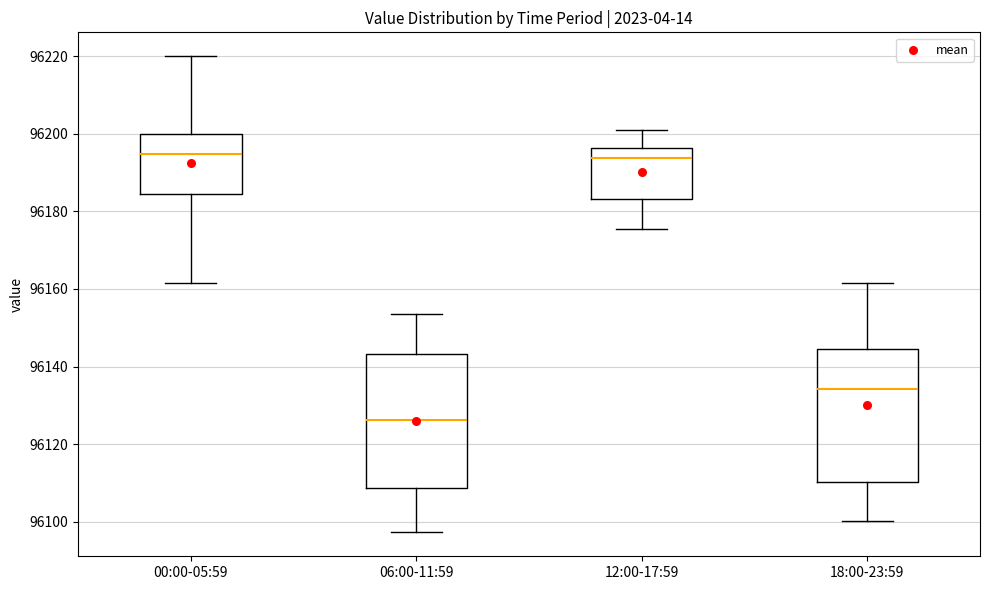

Reading left to right, read every box against the y-axis: the position of its median line, the range the box covers, and the ends of its whiskers. The values are not printed on the chart, so give them approximately, as read against the axis.

00:00-05:59: median 96194, box 96184 to 96200, whiskers 96162 to 96220
06:00-11:59: median 96126, box 96108 to 96144, whiskers 96098 to 96154
12:00-17:59: median 96194, box 96184 to 96196, whiskers 96176 to 96202
18:00-23:59: median 96134, box 96110 to 96144, whiskers 96100 to 96162